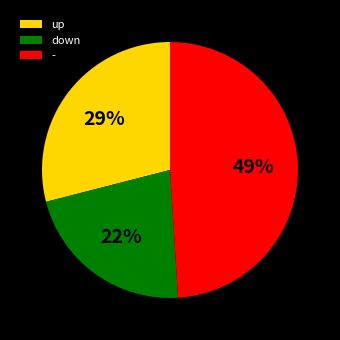

Is it true that - is 60% of the pie?

False